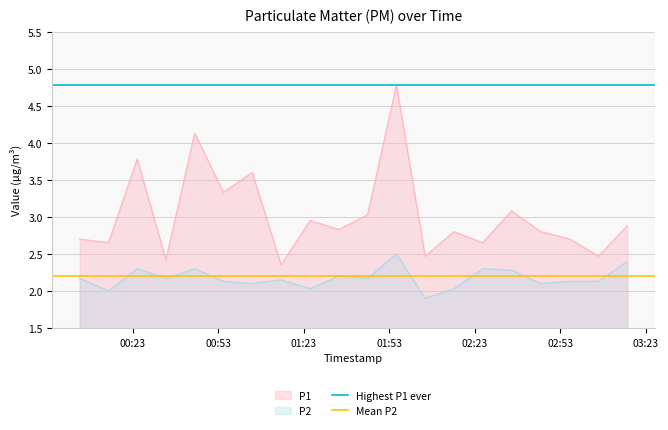

True or false: P2 and P1 cross at least once.

False